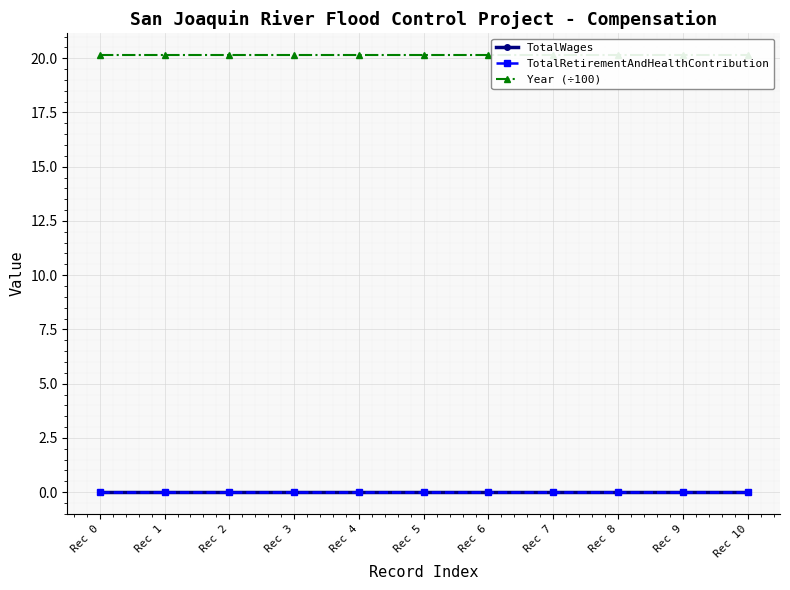

How many data points does each series have?

11